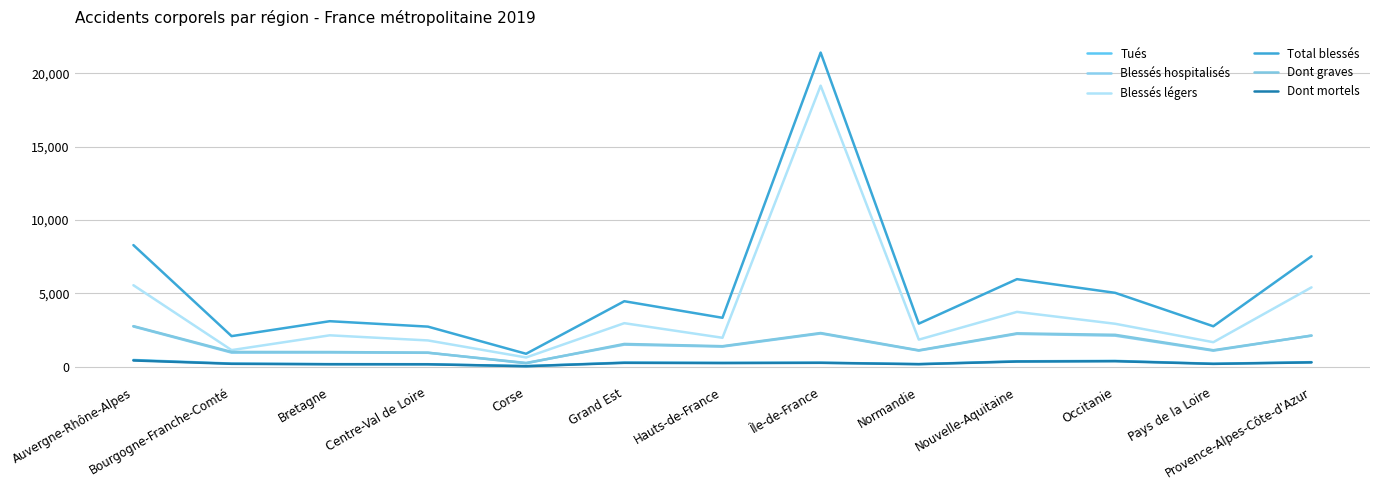

How many data points does each series have?

13